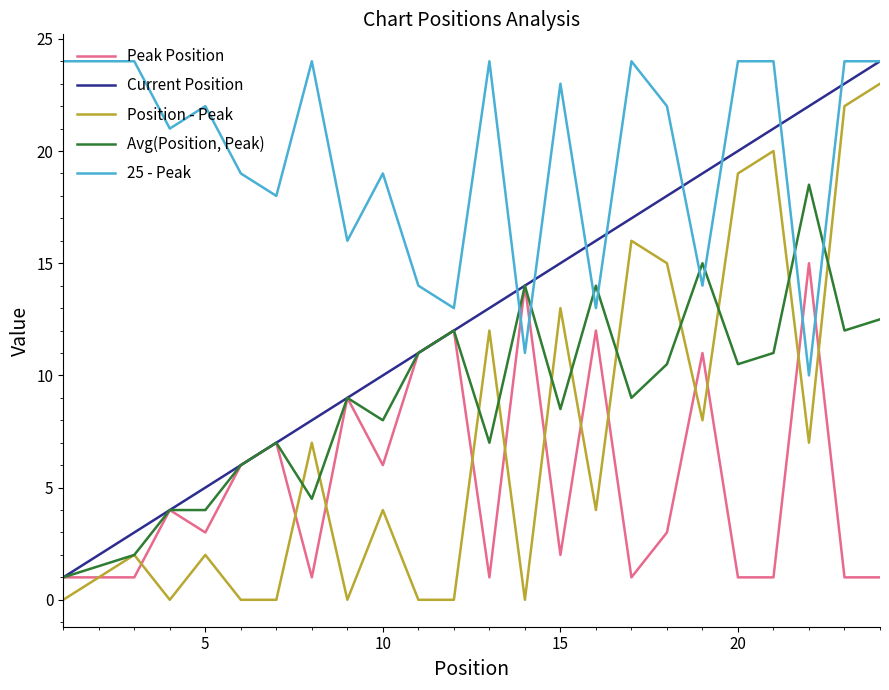

How many times do 25 - Peak and Peak Position cross each other?

4